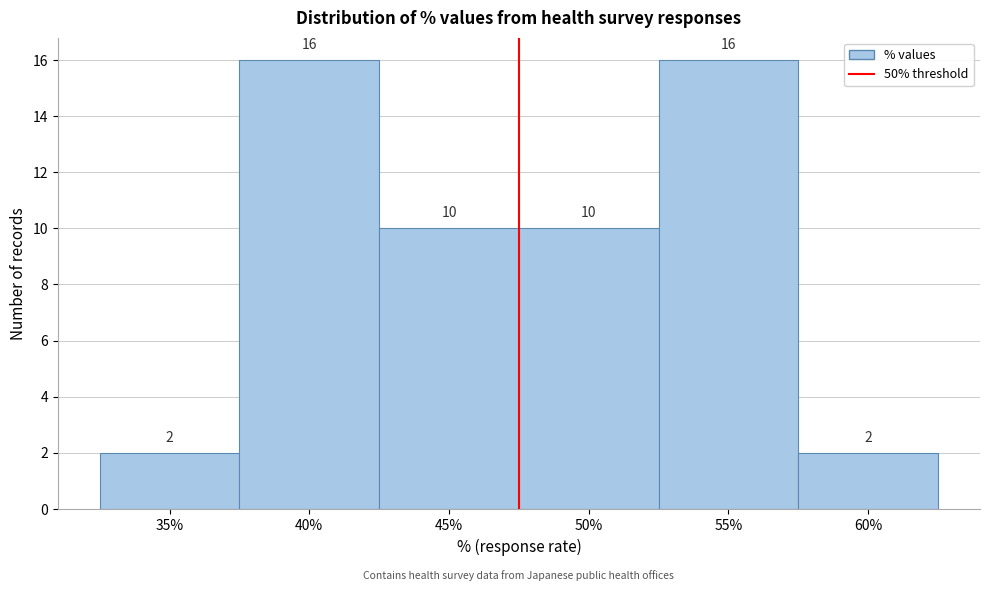

Reading left to right, transcribe all the data shown in this chart.

2	16	10	10	16	2